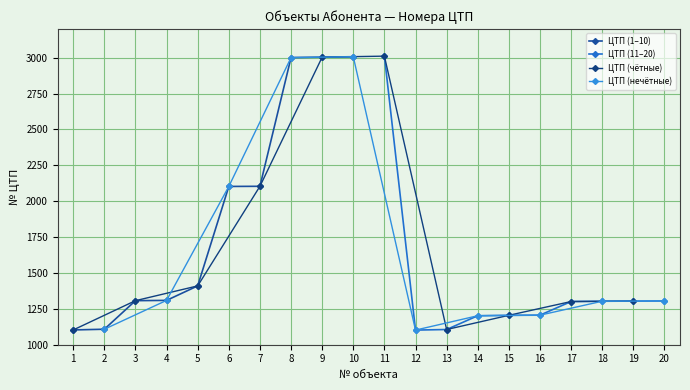

The value of ЦТП (11–20) at 16 is 1206. True or false?

True